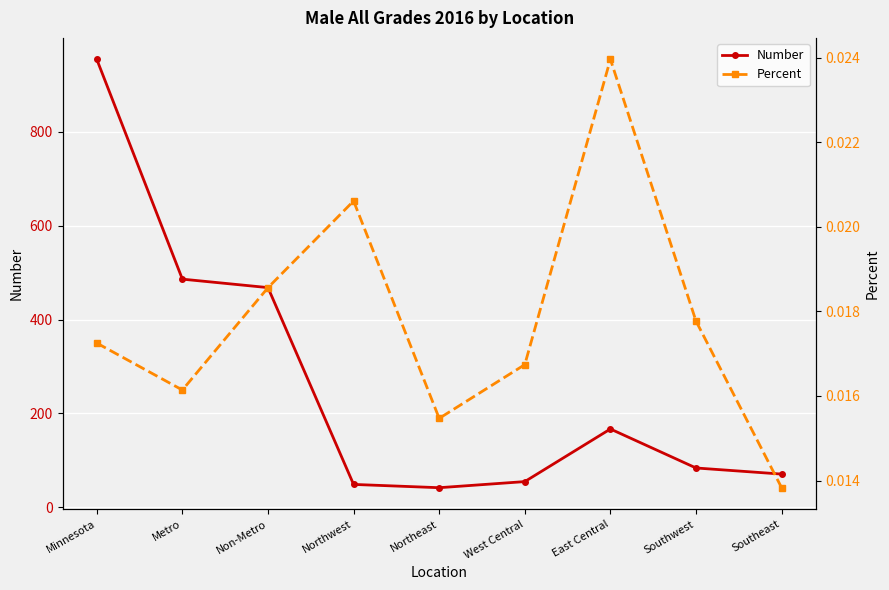

What is the sum of all Percent values?

0.2